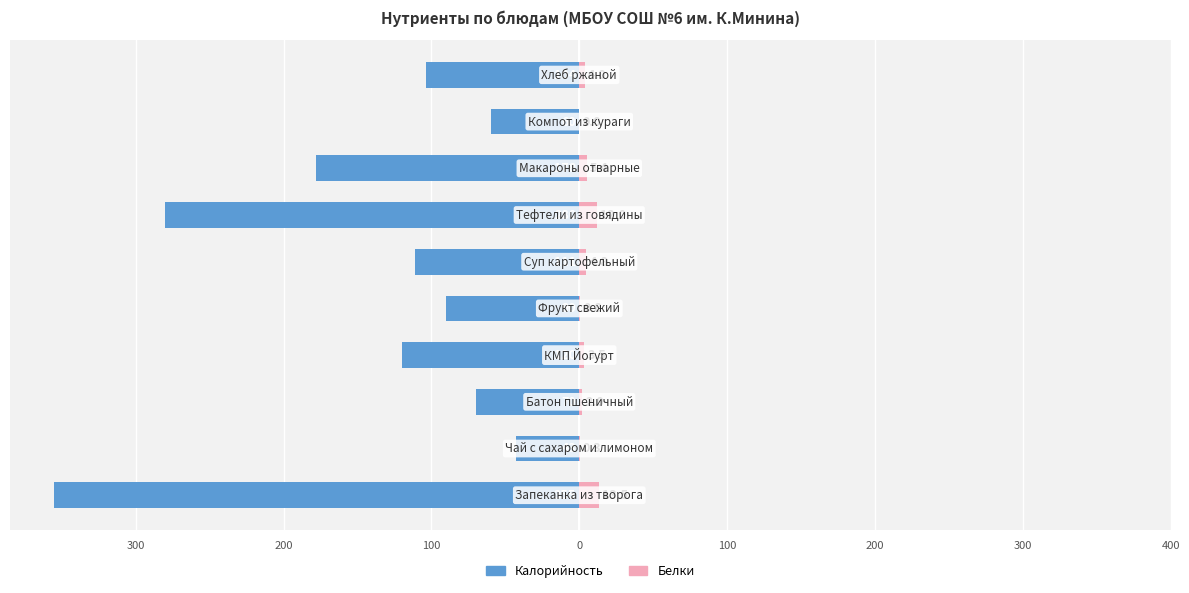

Between 8 and 9, which is larger?

8